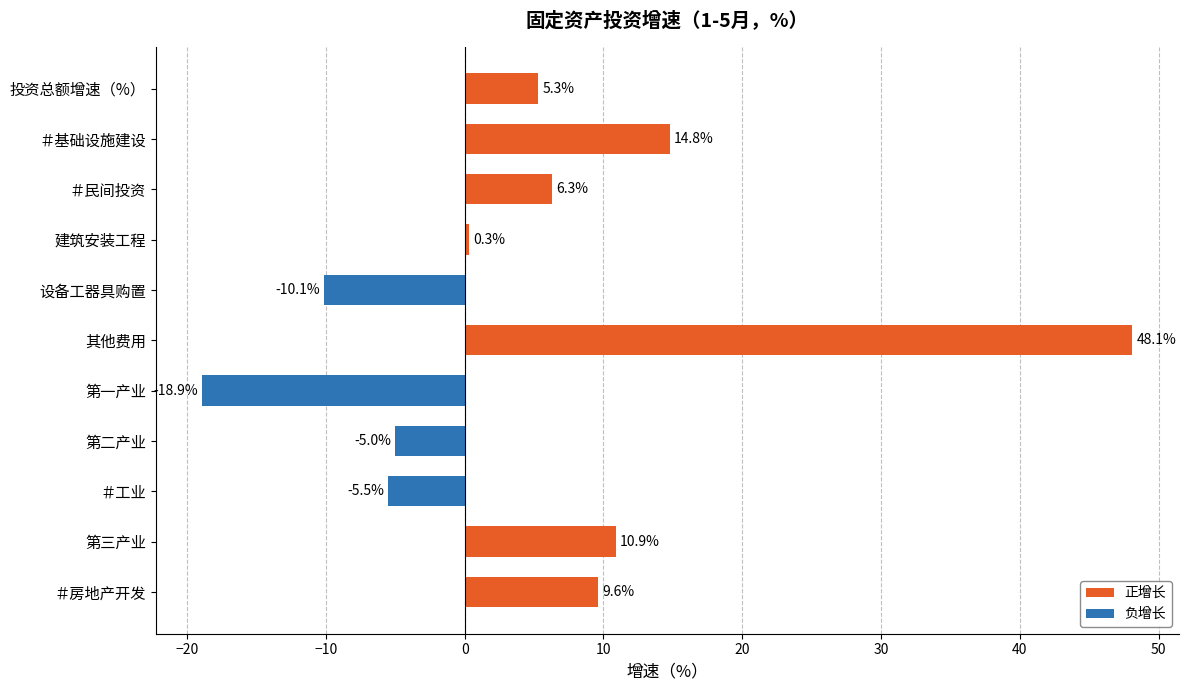

What is the sum of all values?

55.8